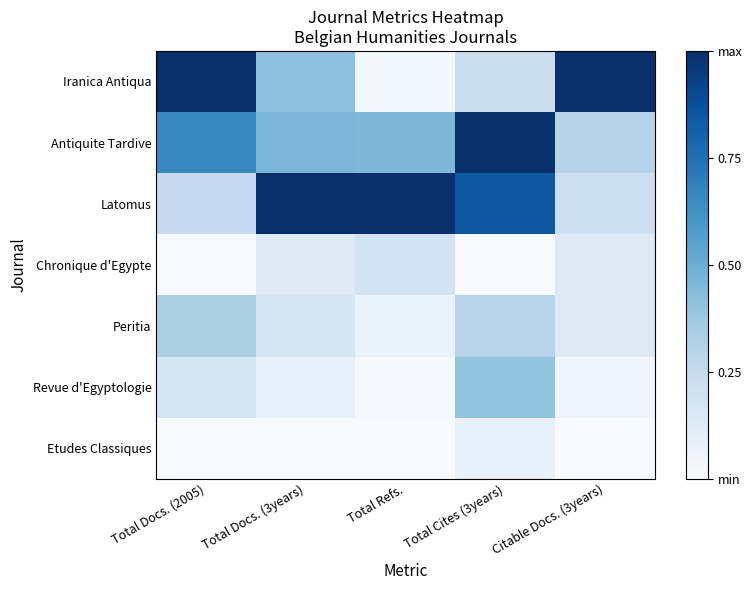

List the series in order of their peak value, lowest first.

Etudes Classiques, Chronique d'Egypte, Peritia, Revue d'Egyptologie, Iranica Antiqua, Antiquite Tardive, Latomus